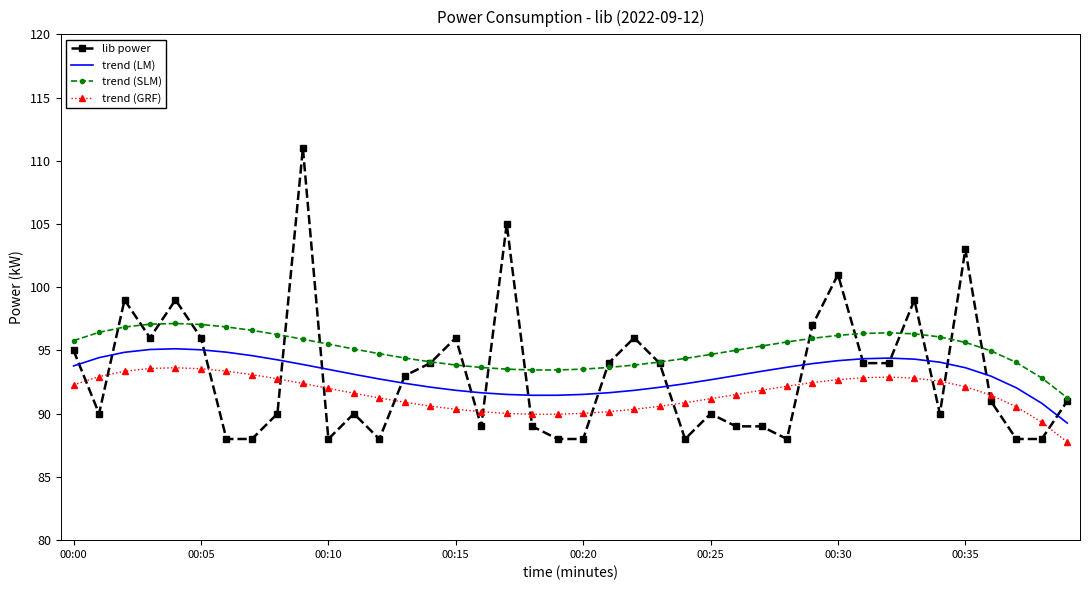

True or false: trend (LM) and trend (SLM) intersect in this chart.

False